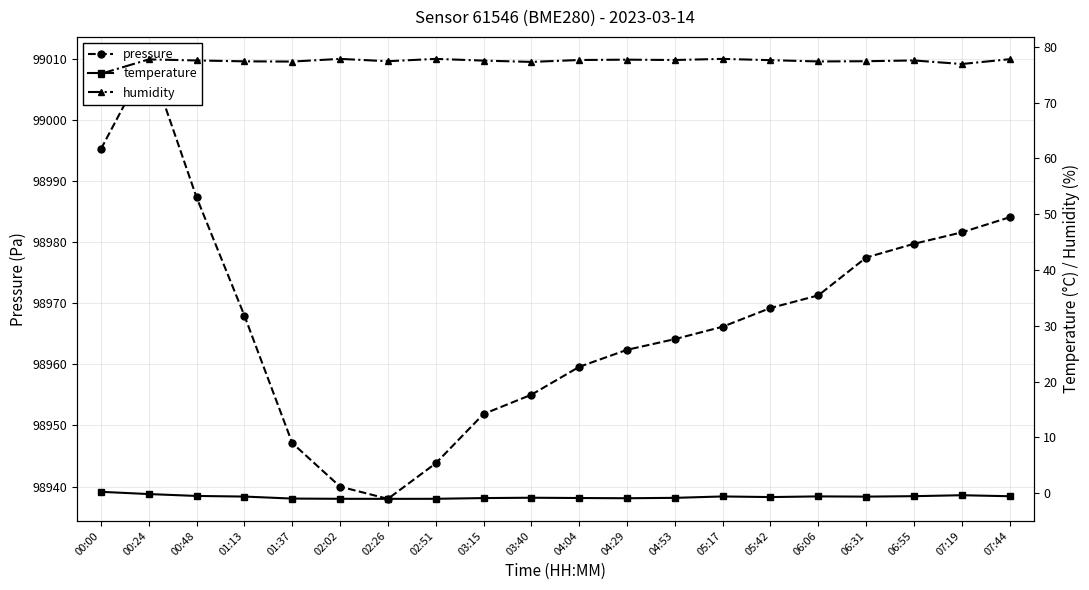

Which has a higher value, 01:13 or 05:17?

01:13